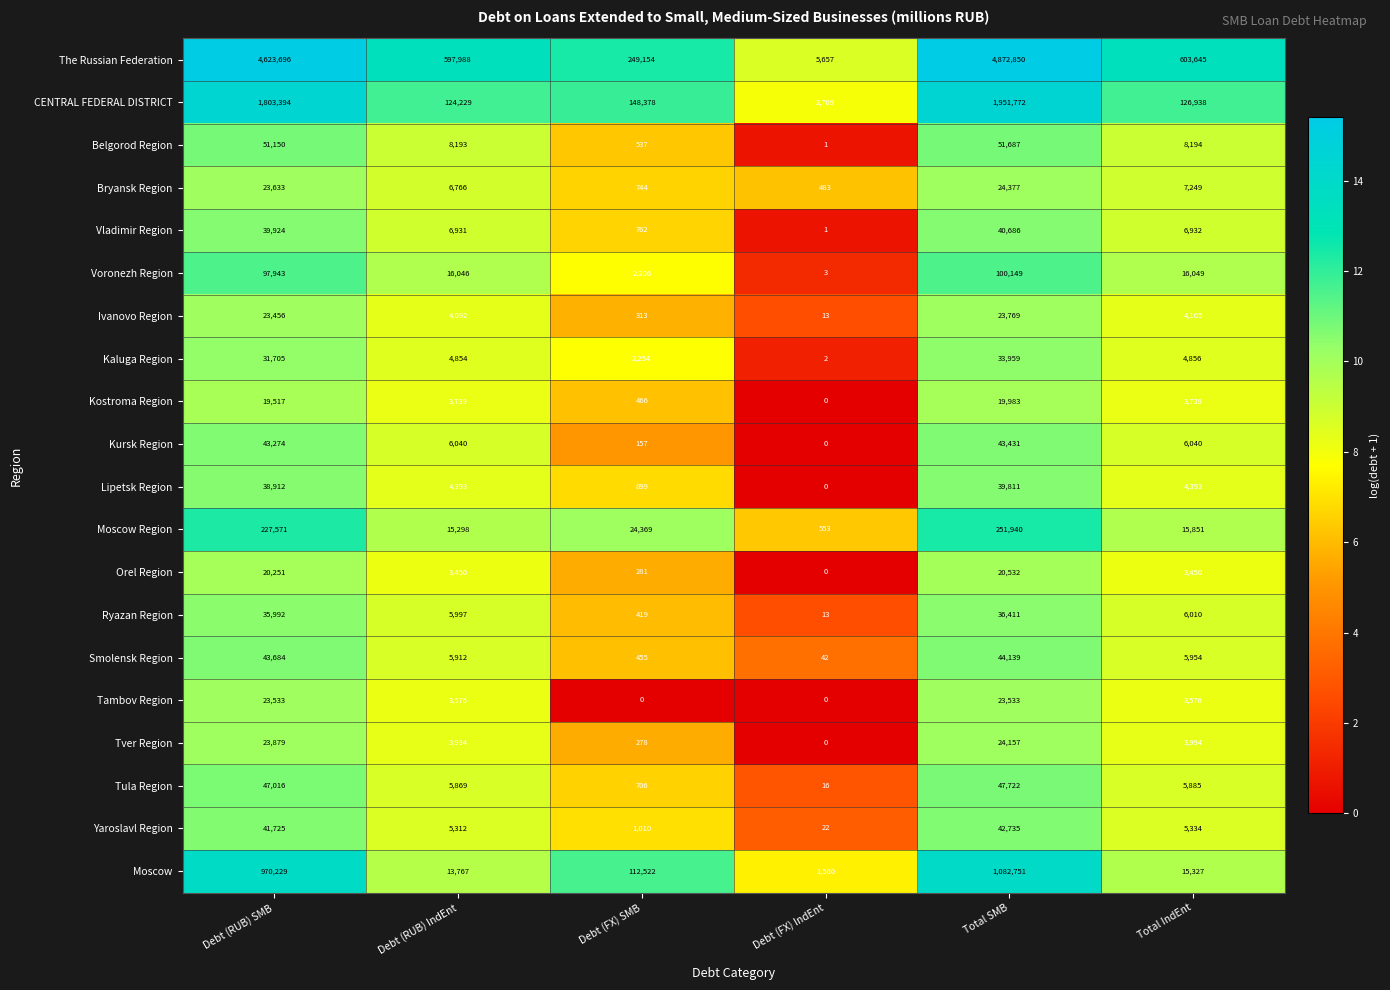

Which category has the highest value across all series?

Total SMB